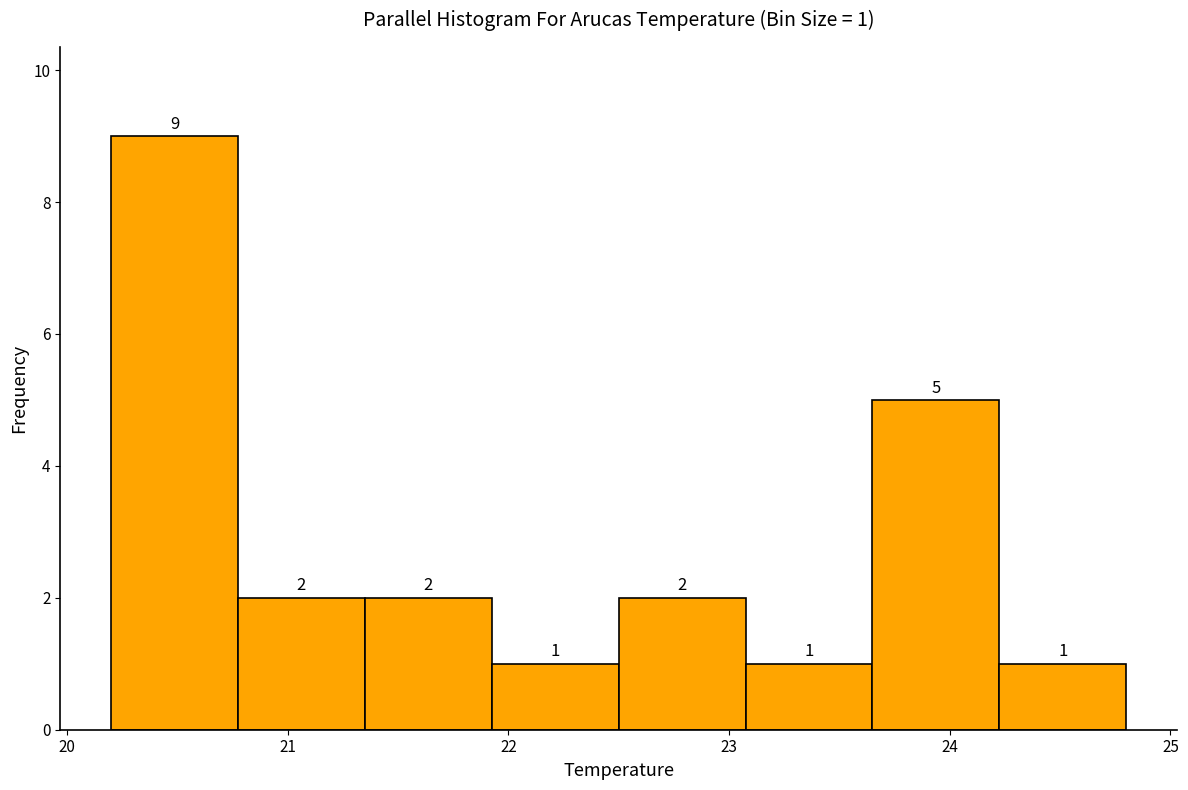

Which range on the x-axis has the tallest bar?

20.2 to 20.8